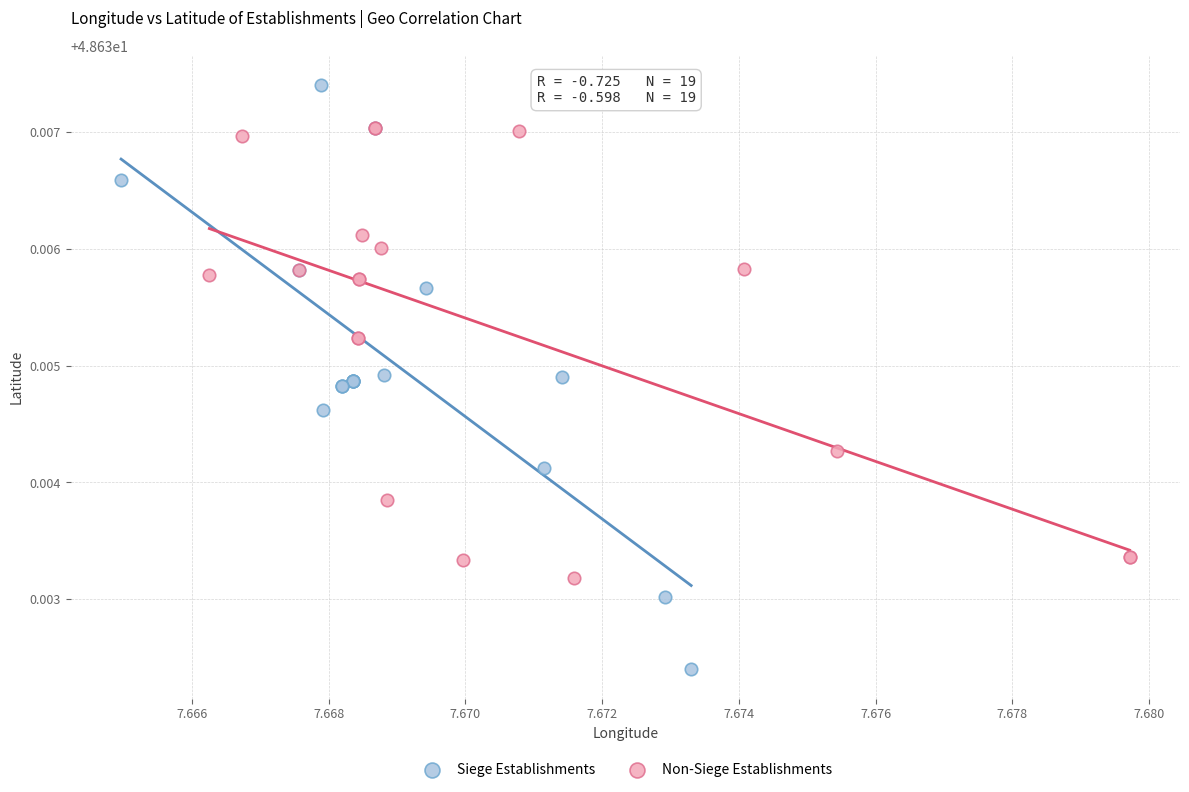

What are all the series names shown in the legend?

Siege Establishments, Non-Siege Establishments